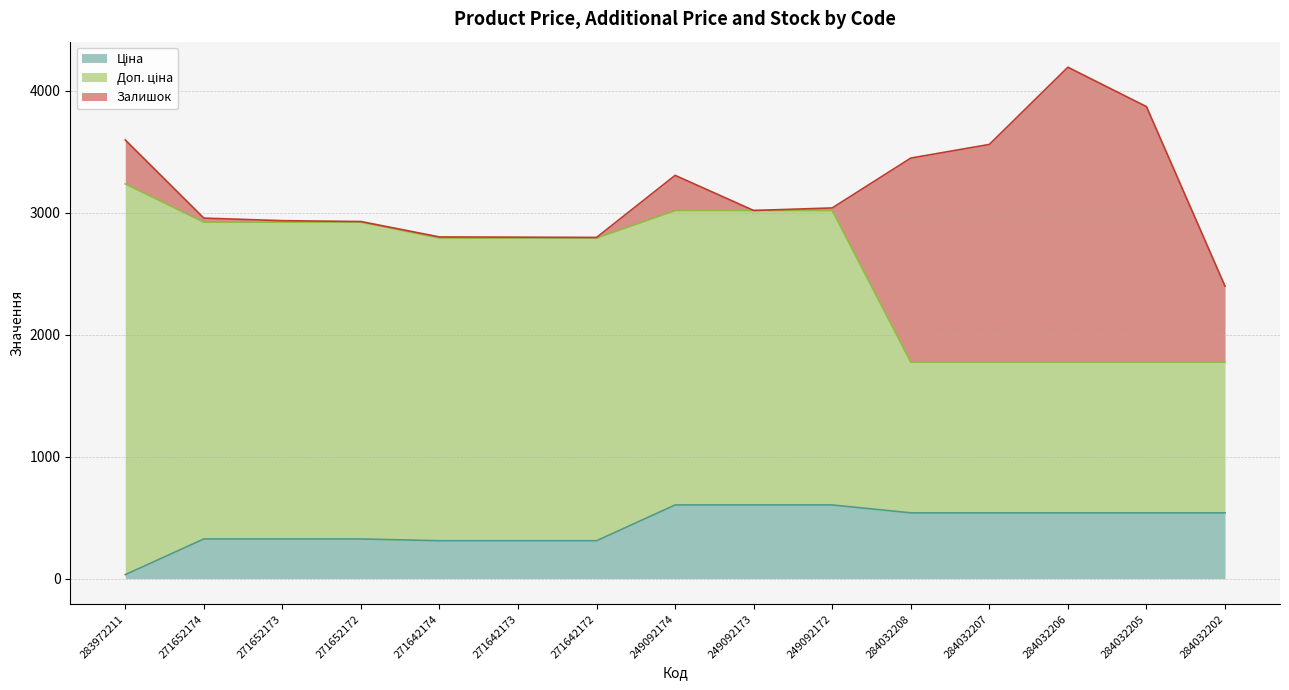

Between which two adjacent categories do Ціна and Залишок first intersect?

283972211 and 271652174